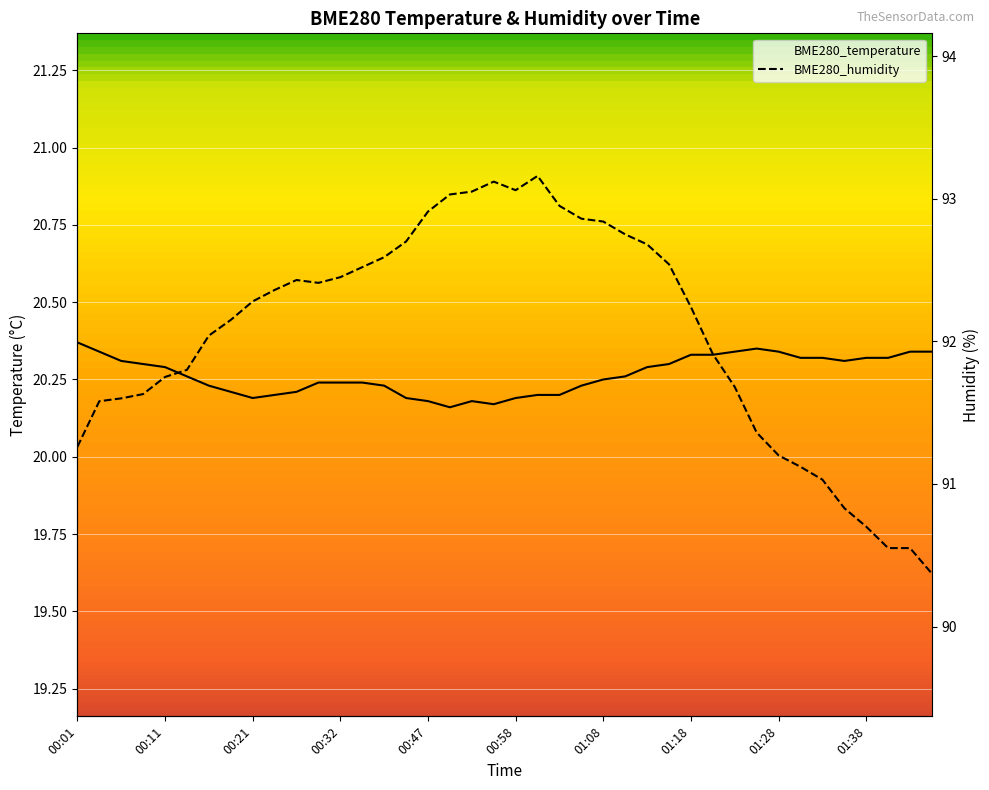

Read the BME280_humidity value at 01:18.

92.2